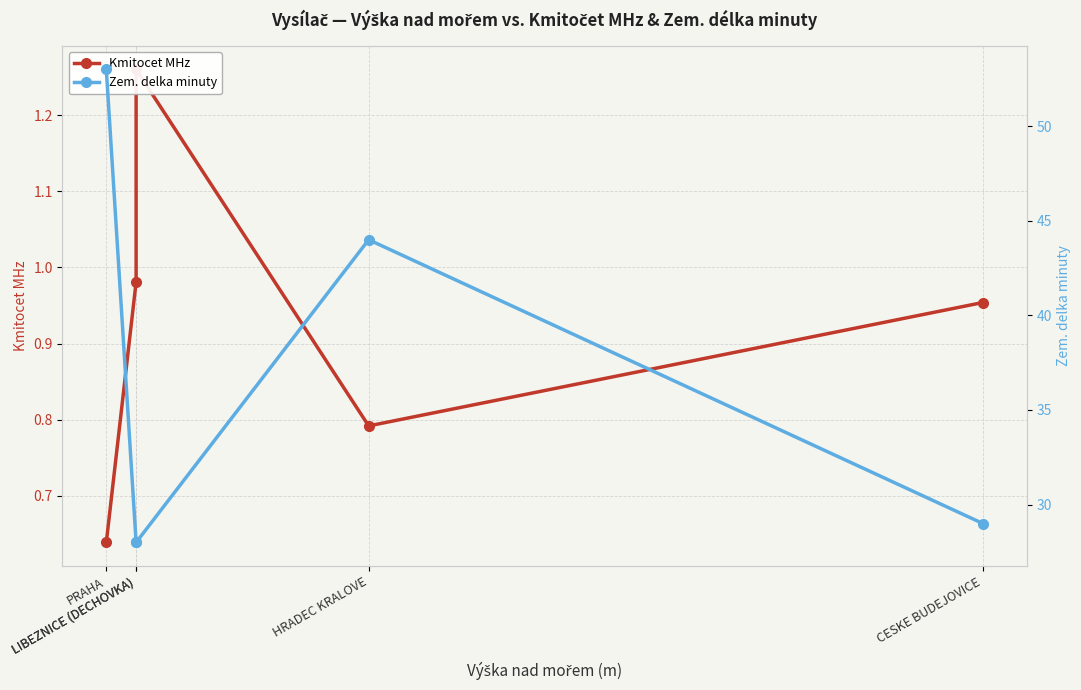

What are all the series names shown in the legend?

Kmitocet MHz, Zem. delka minuty